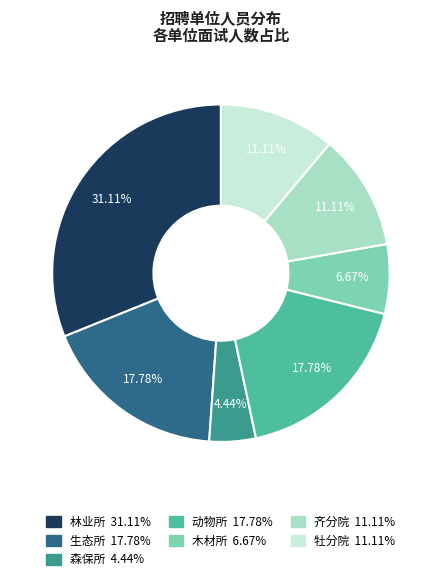

What portion of the pie excludes 林业所?

68.9%